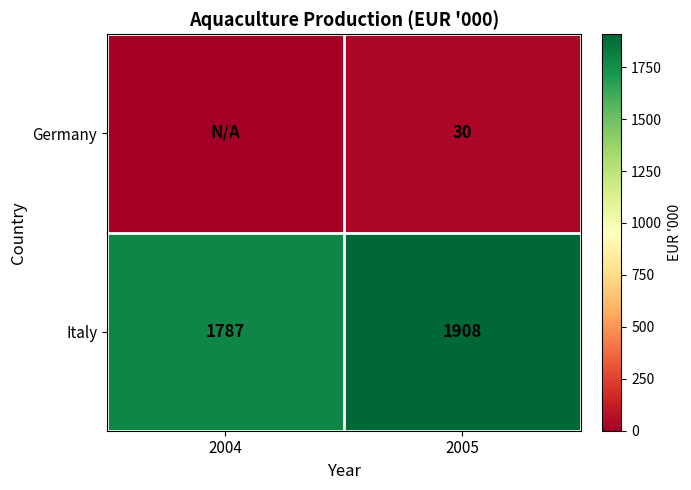

How many Italy values are between 1787 and 1908?

2